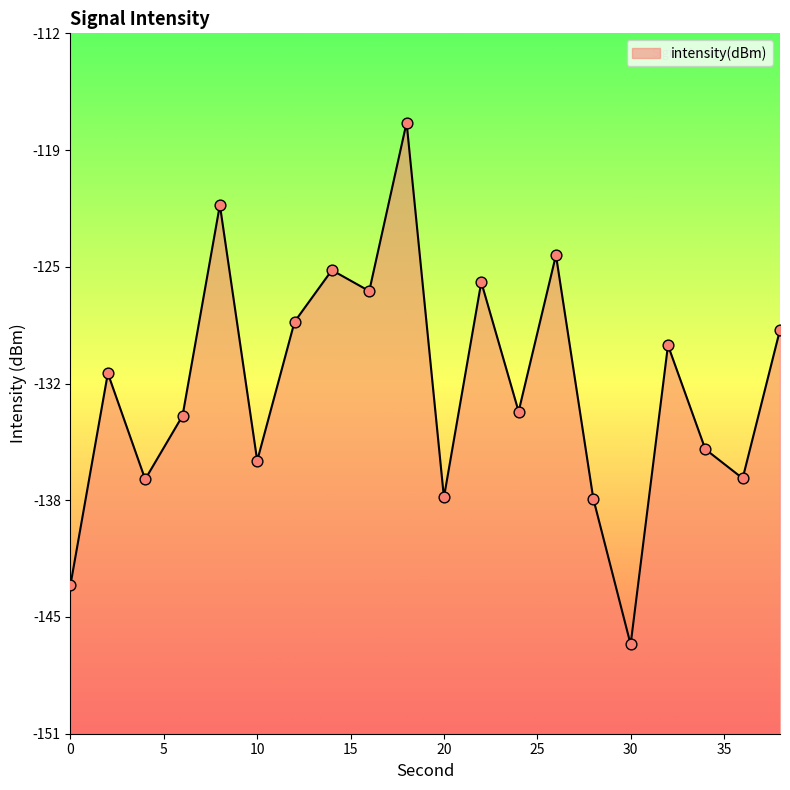

What is the change in value from 14 to 26?

+0.8